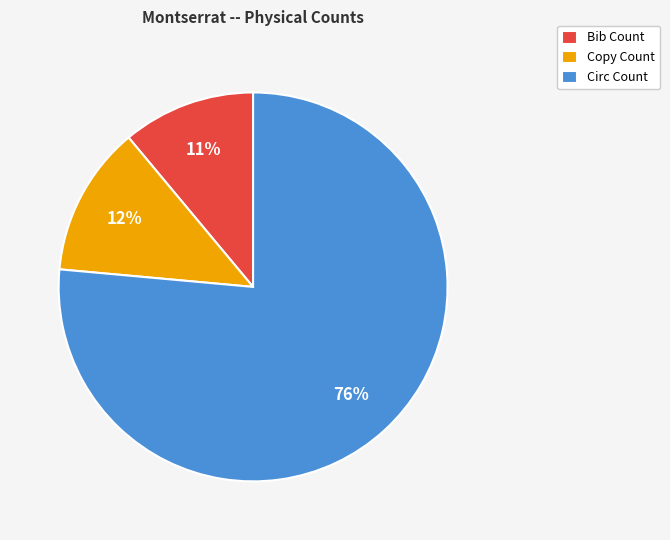

What is the largest slice in the pie chart?

Circ Count